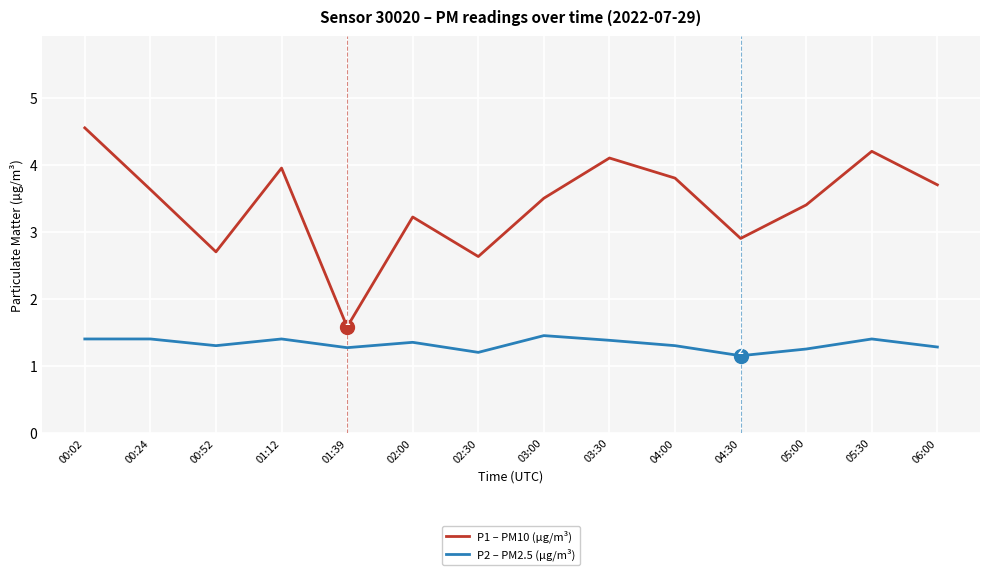

Which category has the lowest value in the P2 – PM2.5 (µg/m³) series?

04:30